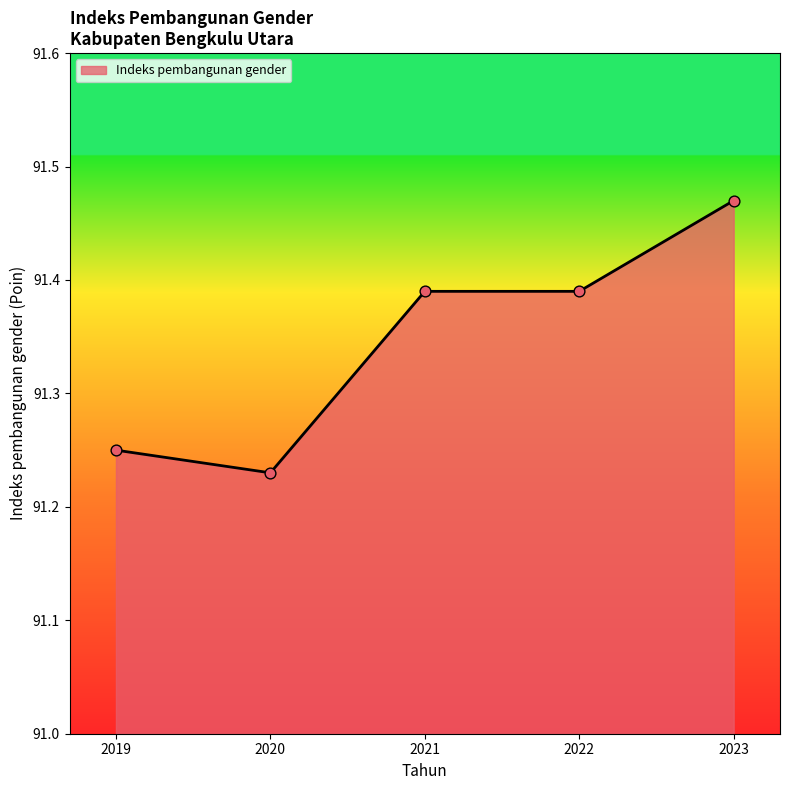

What is the change in value from 2020 to 2023?

+0.2